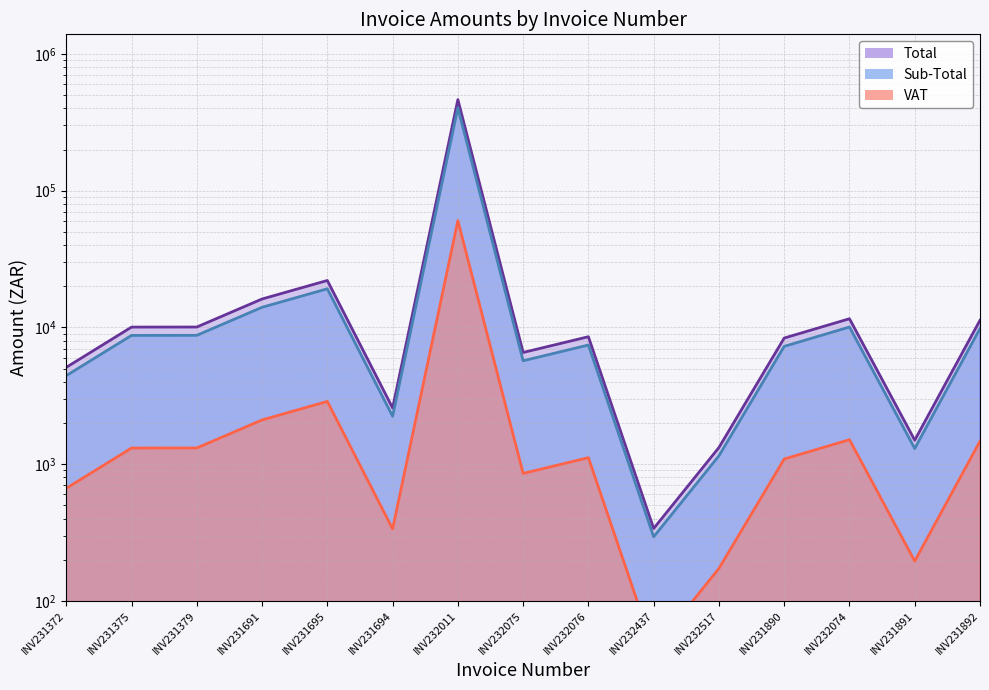

How many data points in Sub-Total are less than 7432?

7